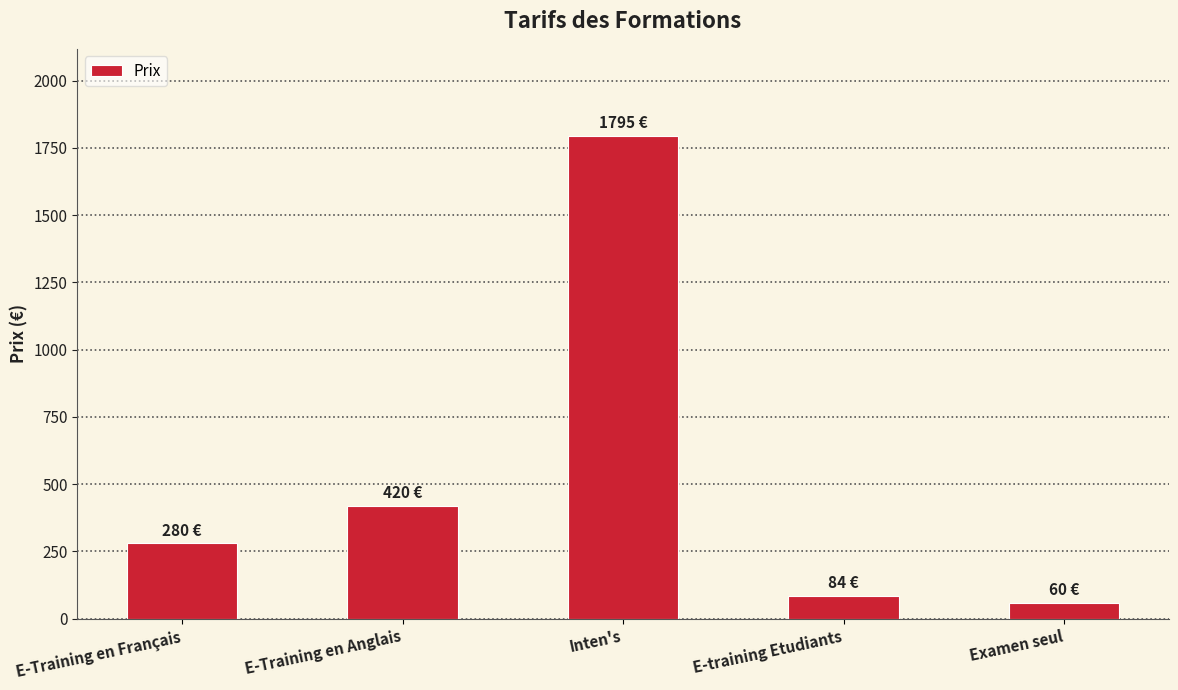

Which label corresponds to the largest value in the chart?

Inten's